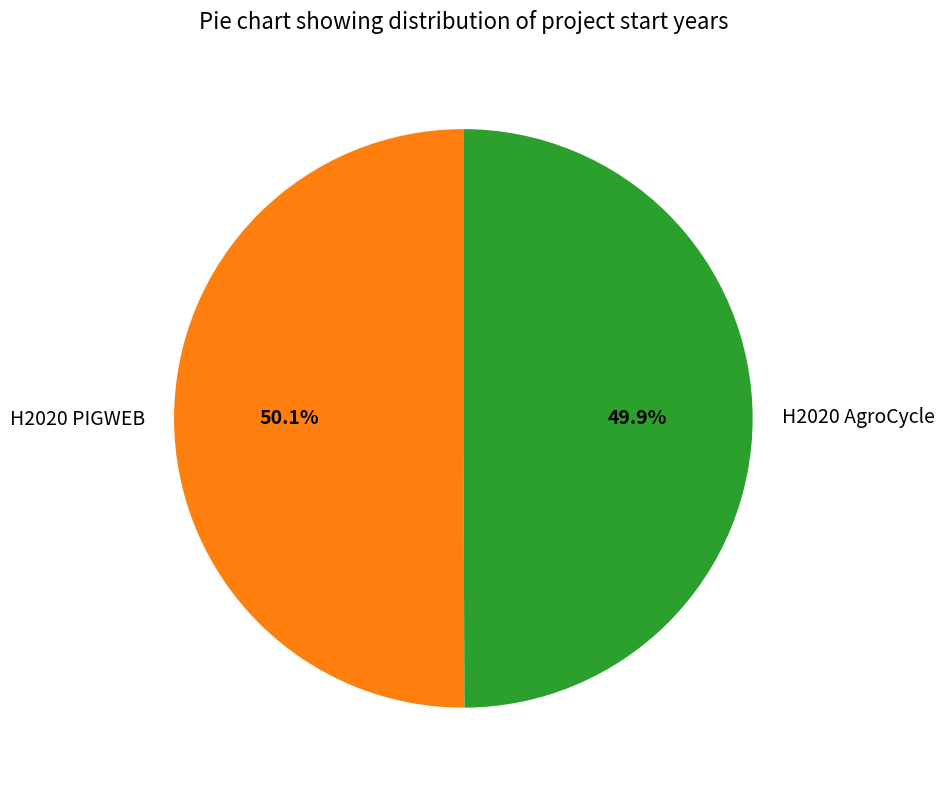

To the nearest percent, what portion does H2020 AgroCycle represent?

50%